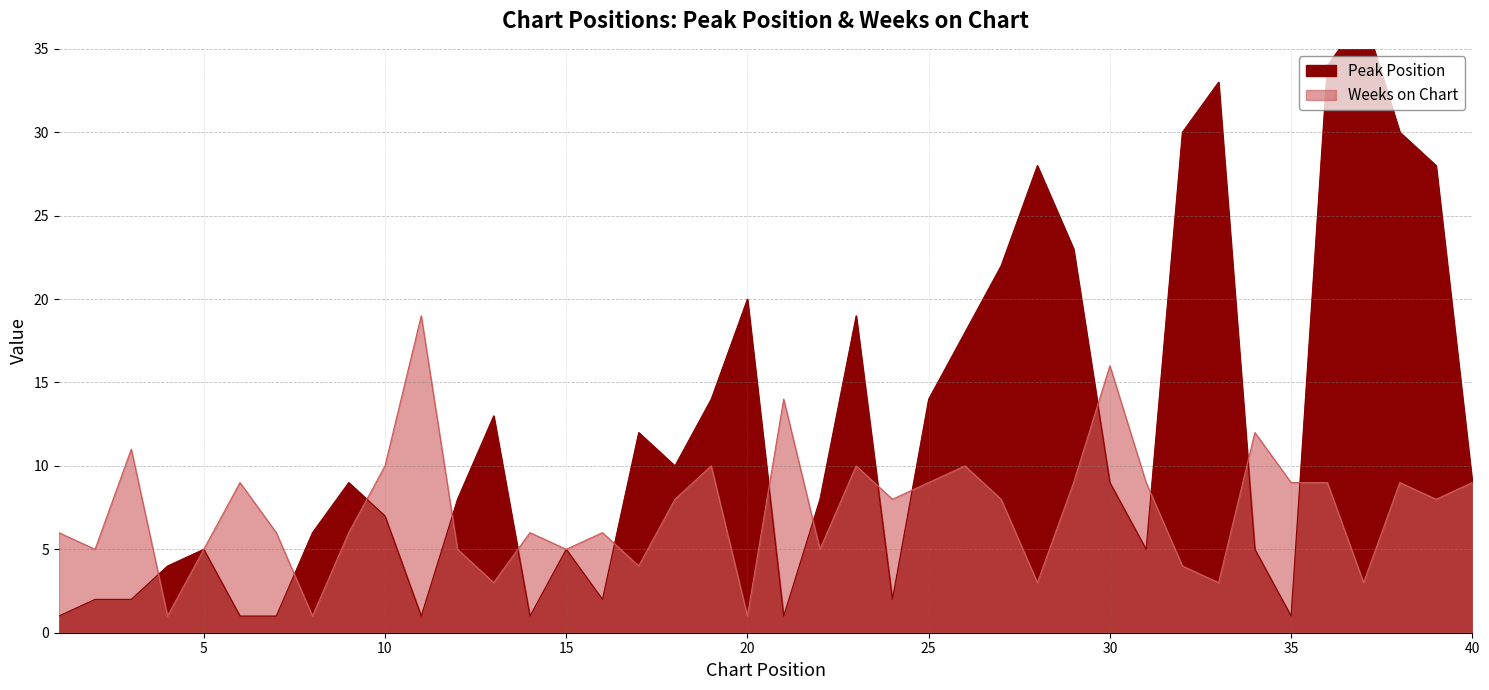

How many data points in Peak Position are less than 9?

20